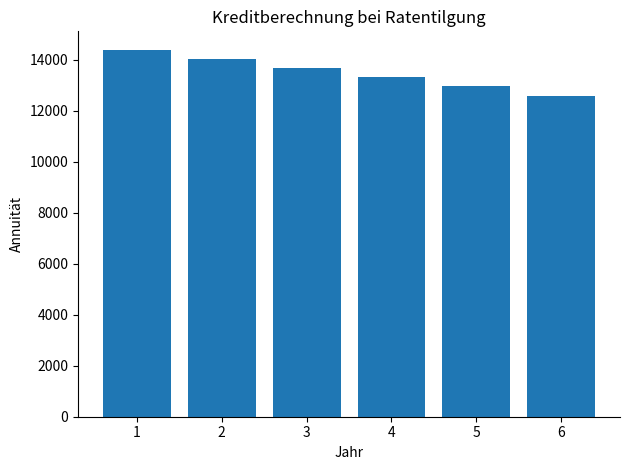

Reading left to right, list all the values displayed in this chart.

14400	14040	13680	13320	12960	12600